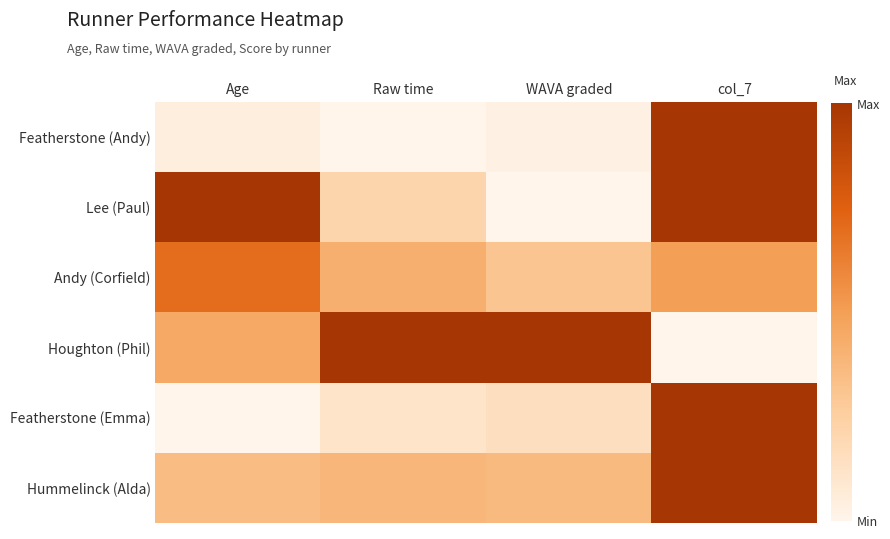

Count the number of categories in the chart.

4